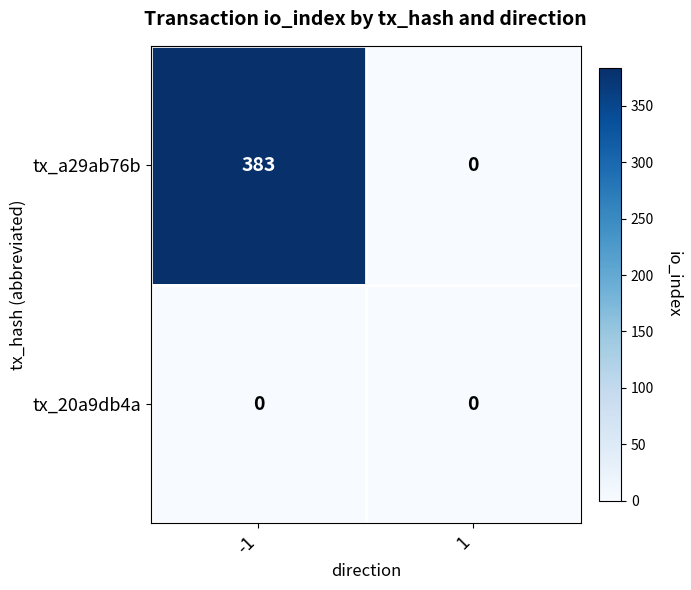

What is the difference between the tx_a29ab76b values at 1 and -1?

383